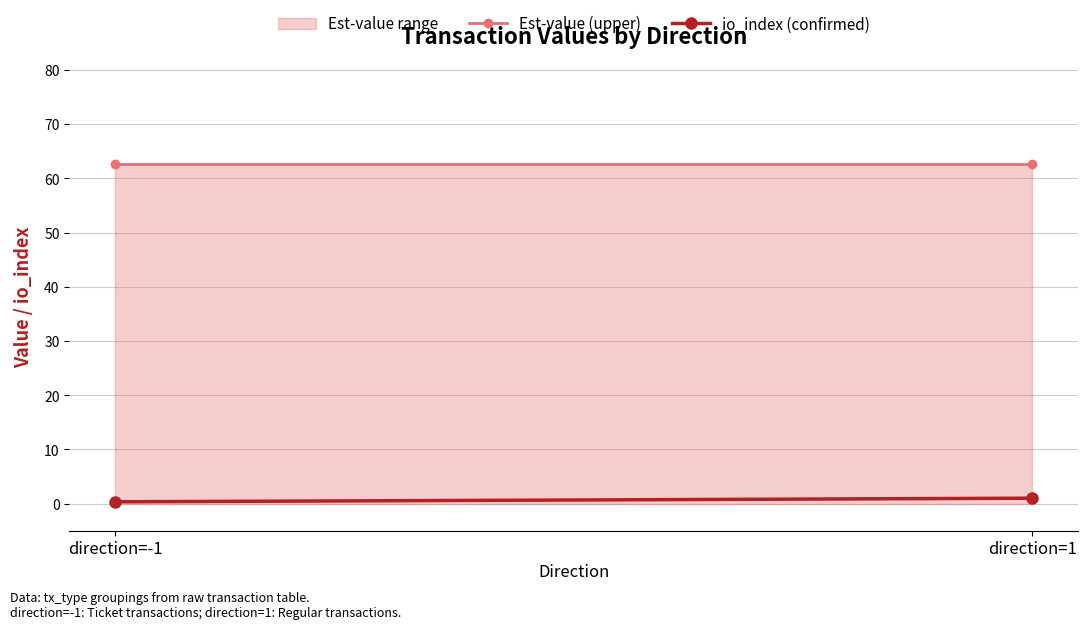

At which category is the sum across all series the highest?

direction=1